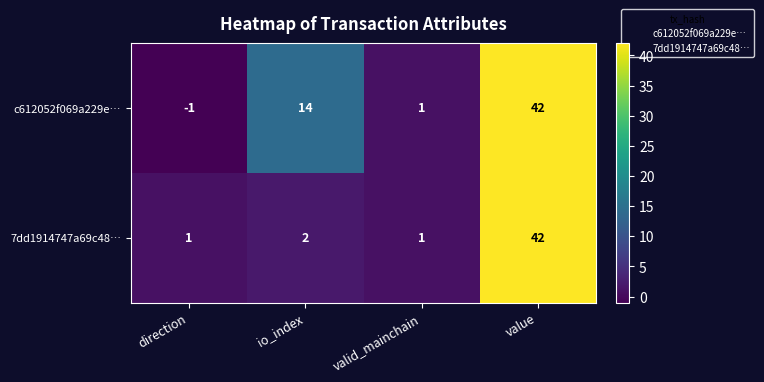

Reading left to right, extract all data points from this chart.

c612052f069a229e…: direction=-1	io_index=14	valid_mainchain=1	value=42
7dd1914747a69c48…: direction=1	io_index=2	valid_mainchain=1	value=42